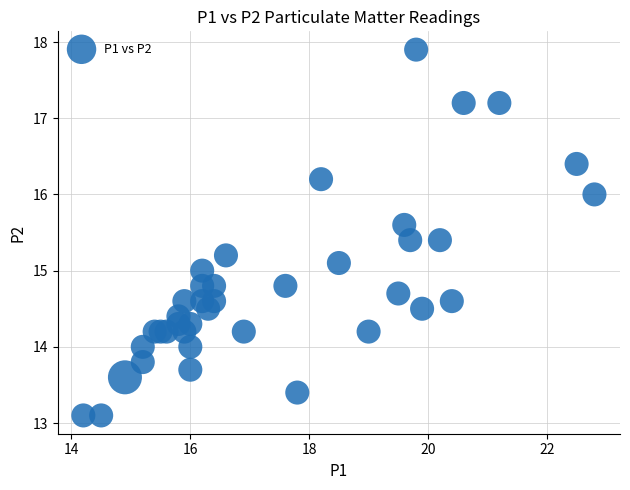

What is the range of Y values (max minus min)?

4.8